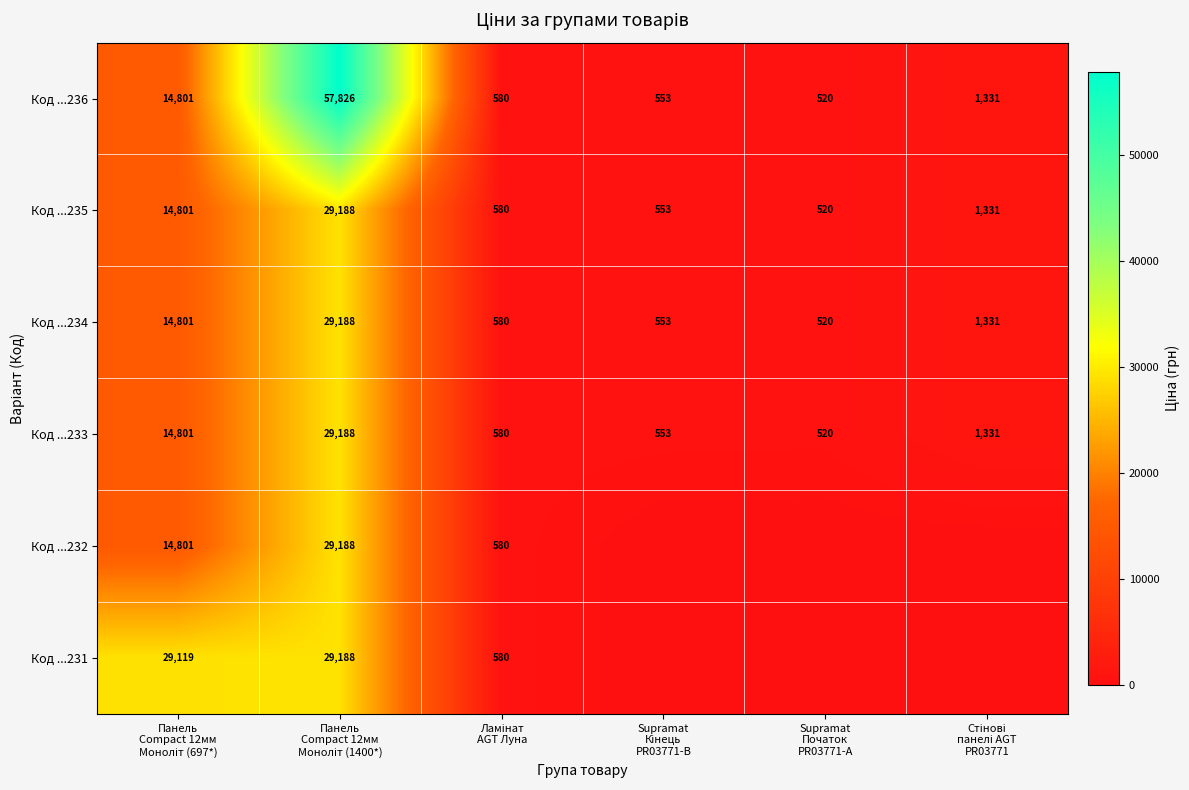

What is the difference between the maximum and second lowest values in the Код ...233 series?

28635